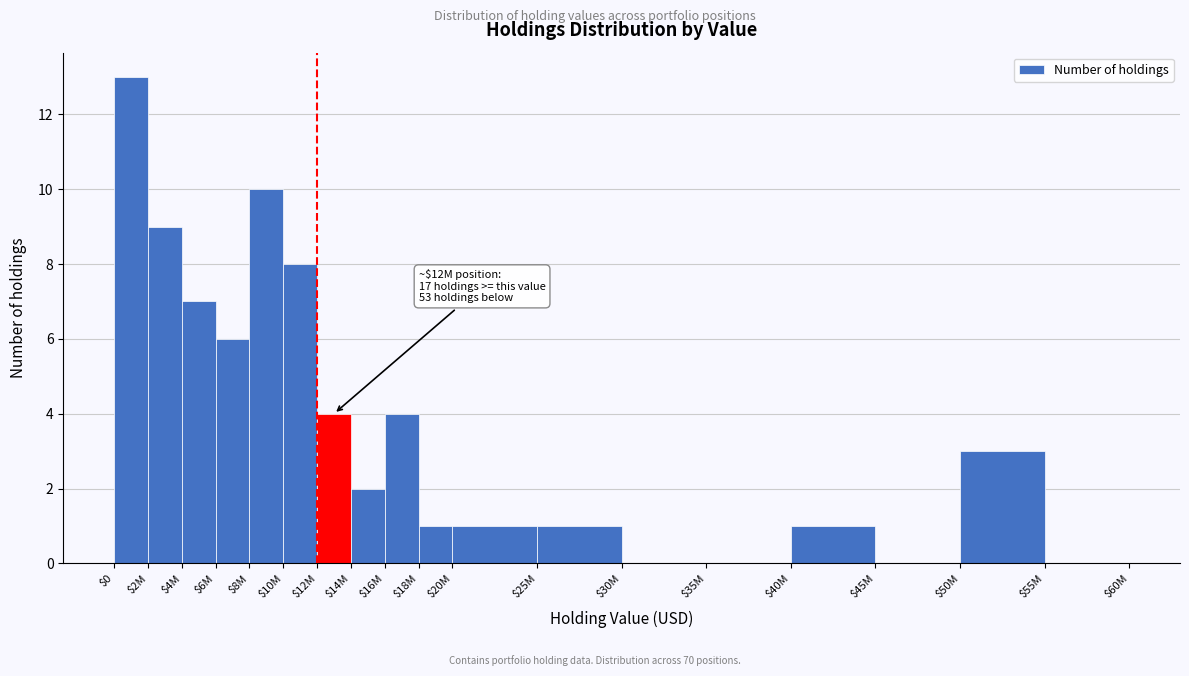

The value at $0 is 23. True or false?

False